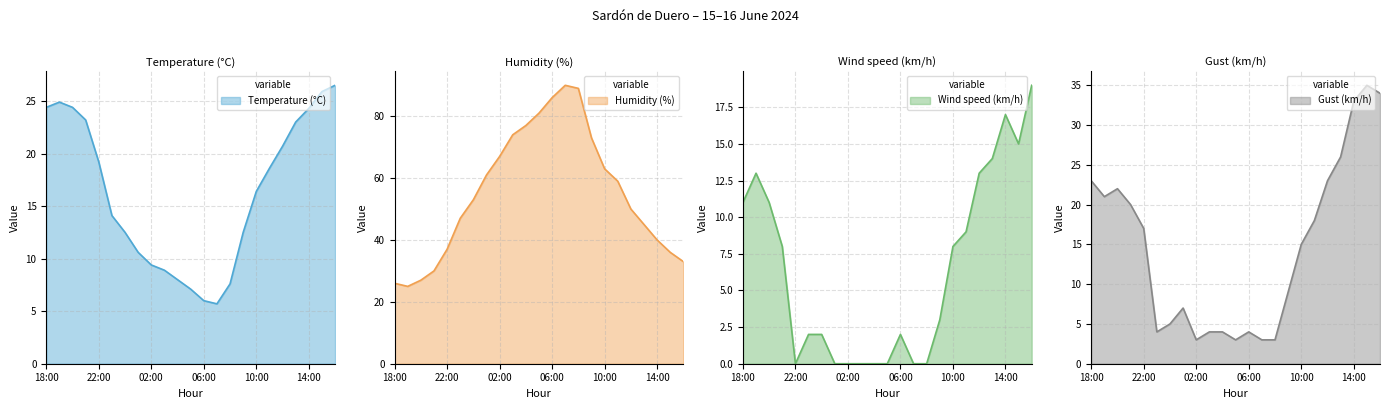

The value of Gust (km/h) at 15:00 is 63.0. True or false?

False